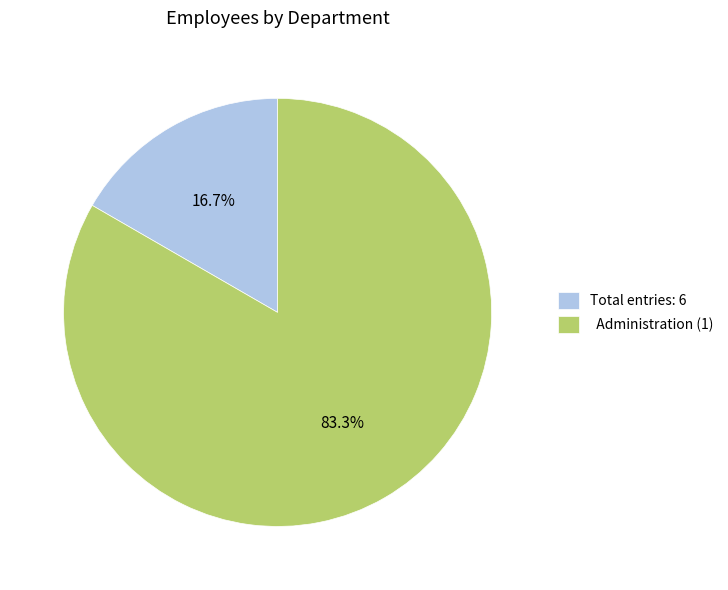

Which slice represents more than half of the pie?

Administration (1)